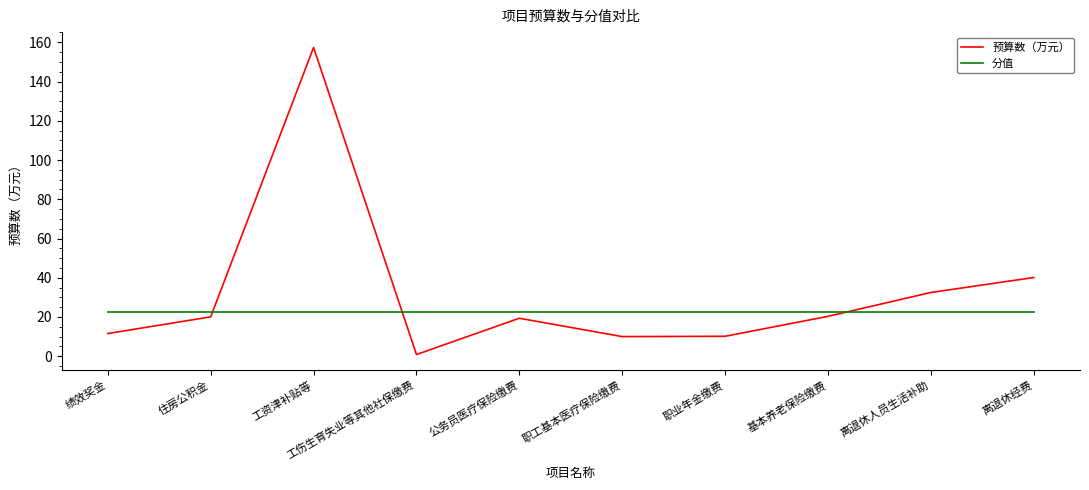

True or false: 预算数（万元） has a value of 3.8 at 绩效奖金.

False